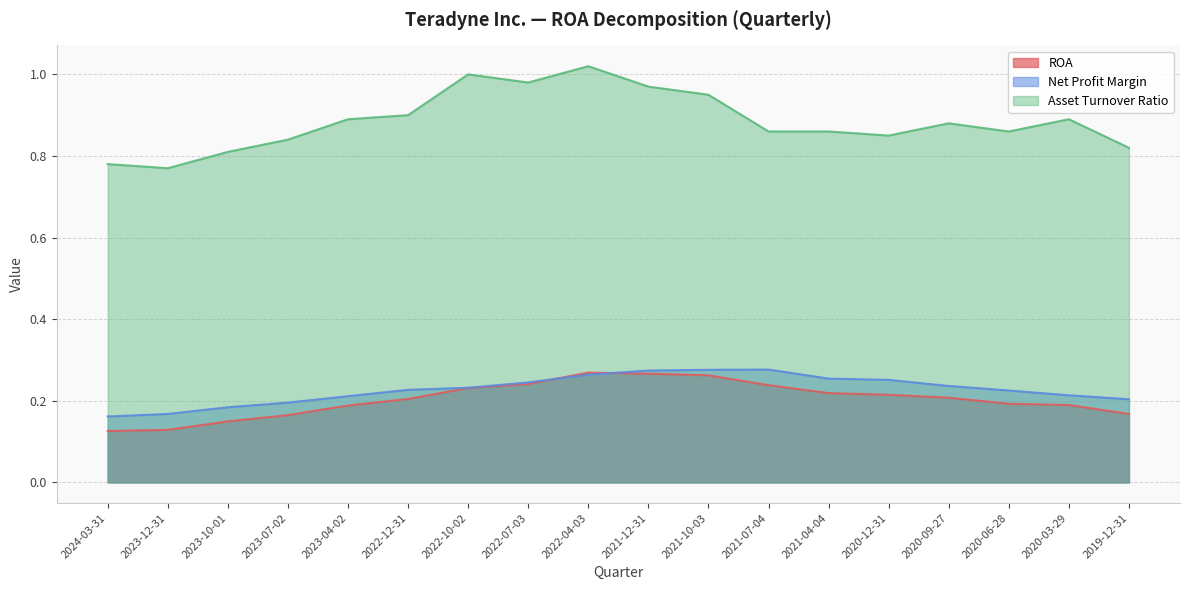

Reading right to left, what are all the values shown in this chart?

ROA: 0.2	0.2	0.2	0.2	0.2	0.2	0.2	0.3	0.3	0.3	0.2	0.2	0.2	0.2	0.2	0.1	0.1	0.1
Net Profit Margin: 0.2	0.2	0.2	0.2	0.3	0.3	0.3	0.3	0.3	0.3	0.2	0.2	0.2	0.2	0.2	0.2	0.2	0.2
Asset Turnover Ratio: 0.8	0.9	0.9	0.9	0.8	0.9	0.9	0.9	1.0	1.0	1.0	1.0	0.9	0.9	0.8	0.8	0.8	0.8